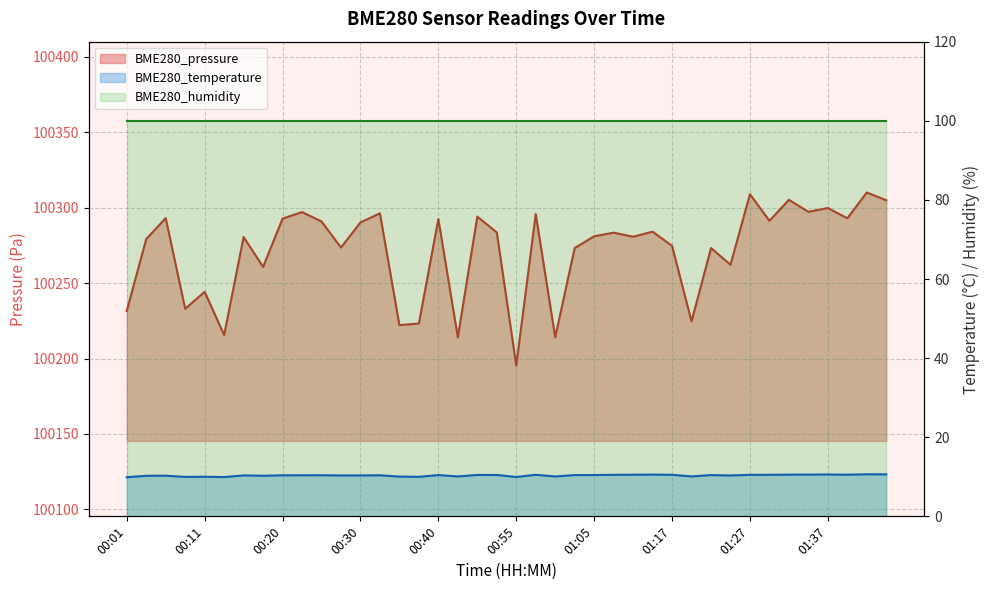

At which category is the sum across all series the highest?

01:41